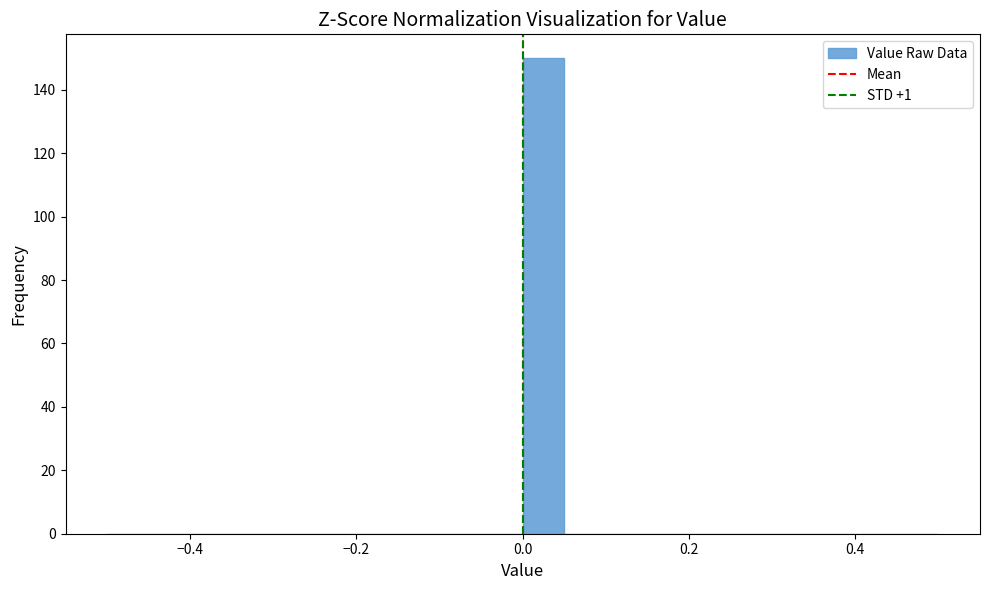

Around what value on the x-axis is the tallest bar? Give the approximate position of its centre, as read against the axis.

0.02